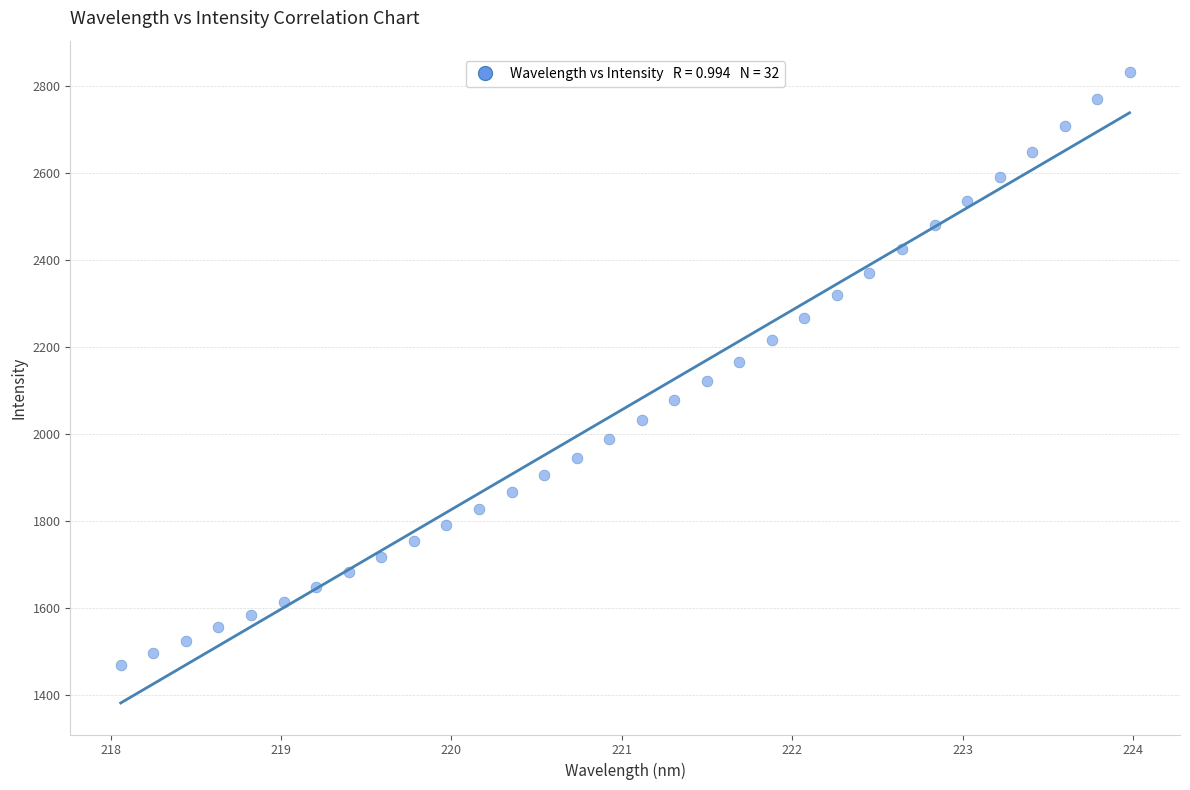

What is the range of Y values (max minus min)?

1361.2